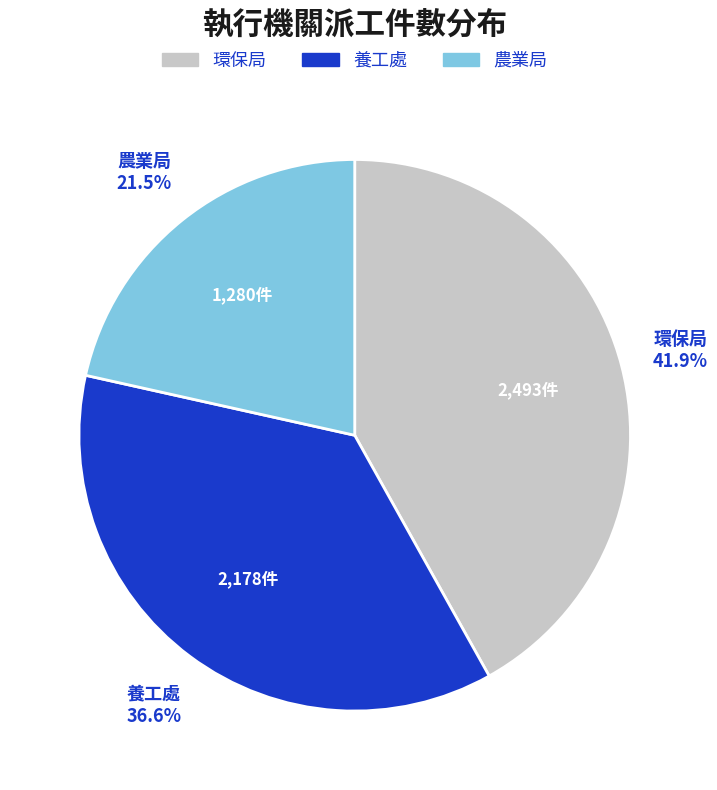

Which category has the biggest portion of the pie?

環保局